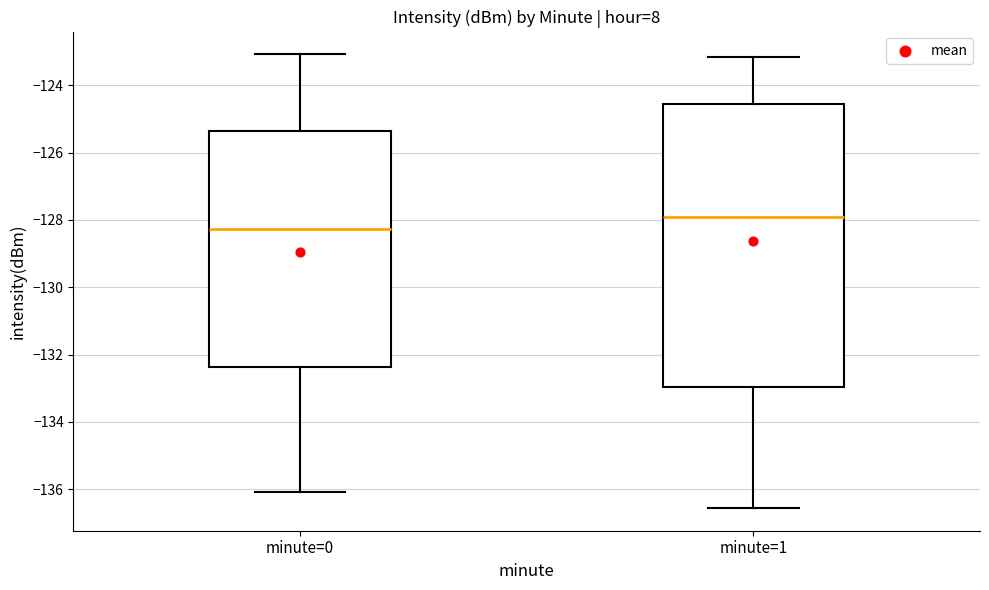

Which box is the tallest, from its lower edge to its upper edge?

minute=1